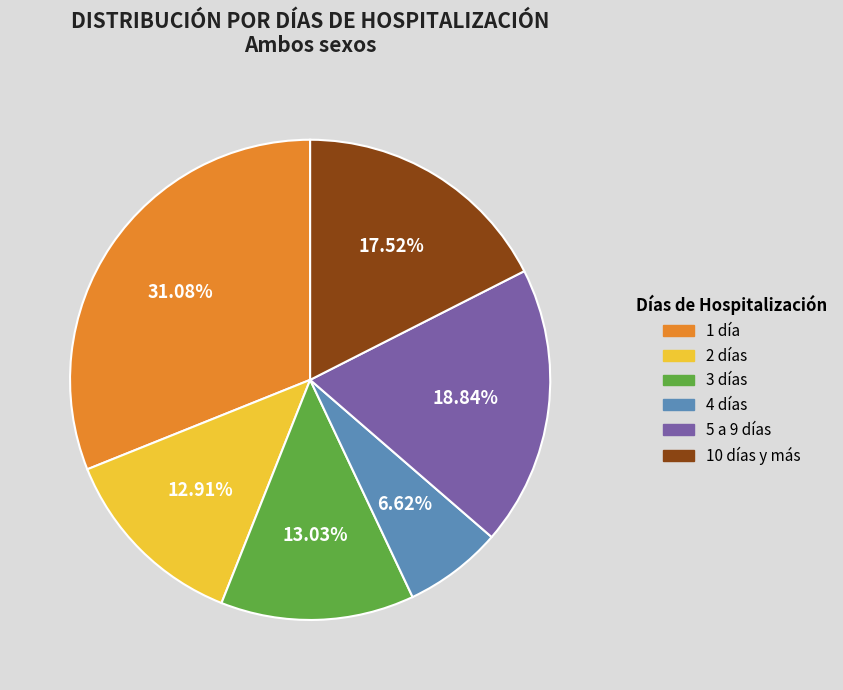

Which has a higher value, 10 días y más or 3 días?

10 días y más